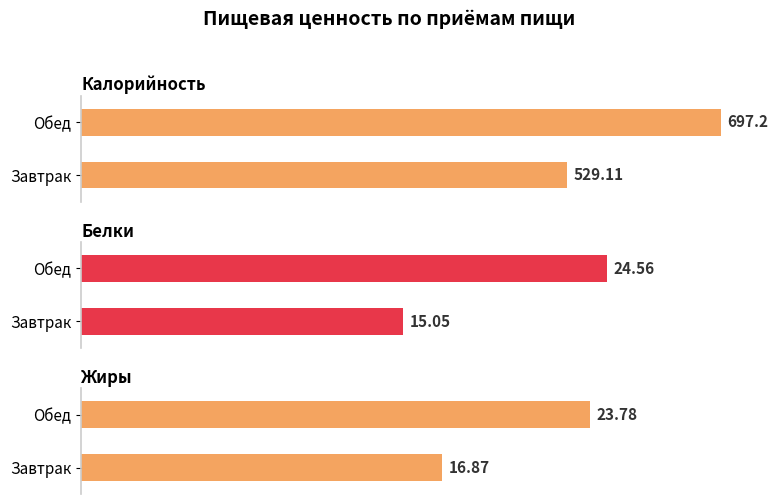

List the series in order of their peak value, lowest first.

Жиры, Белки, Калорийность